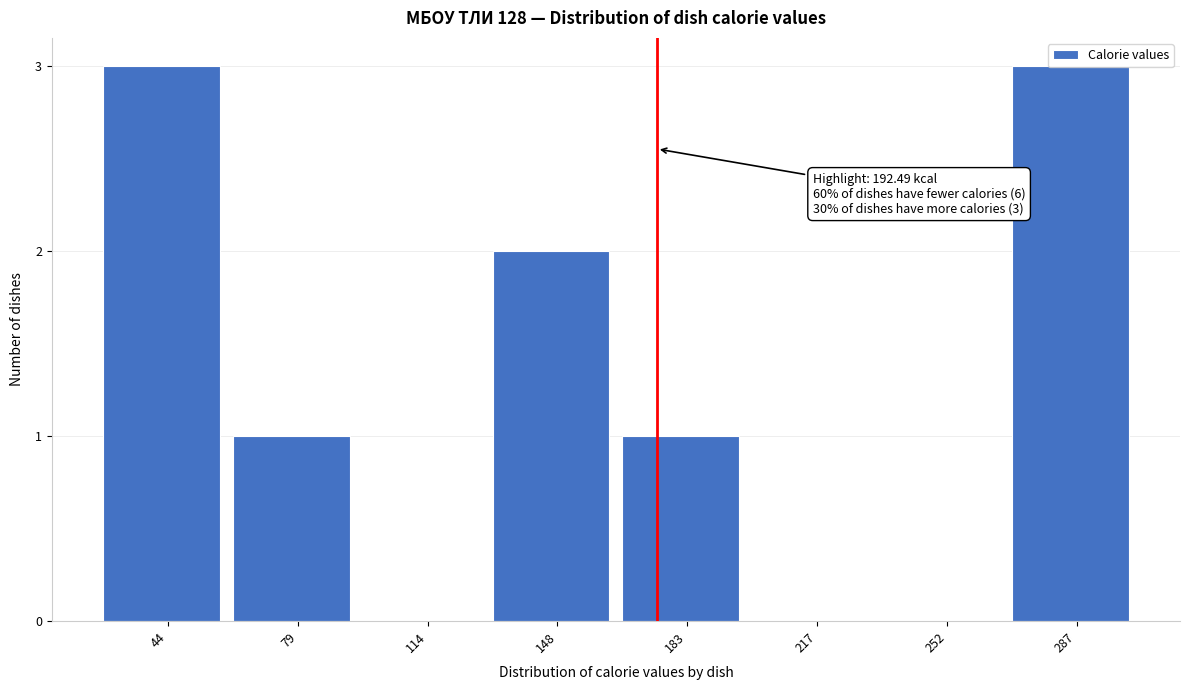

What is the sum of the values at 148 and 287?

5